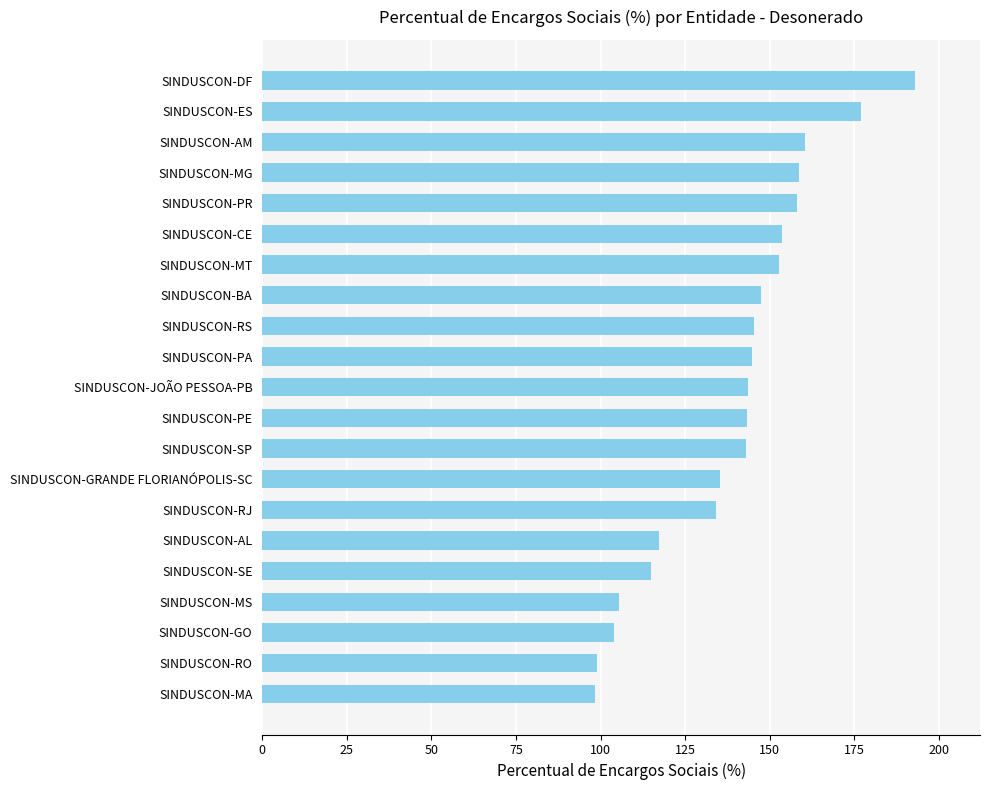

What is the difference between the values at SINDUSCON-SP and SINDUSCON-SE?

28.2